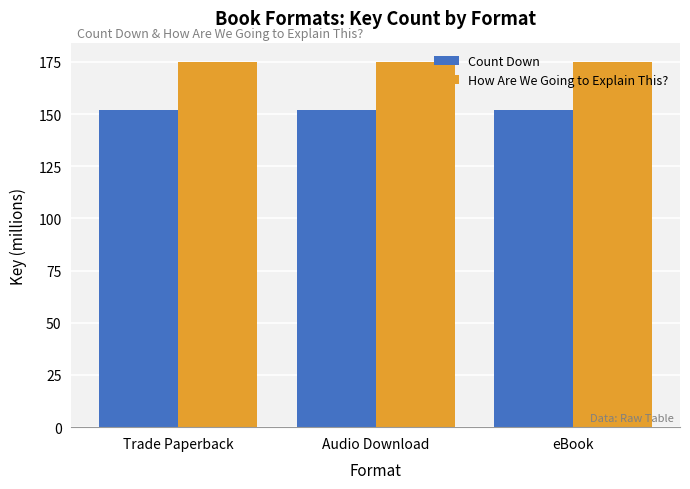

What is the total value across all series at Audio Download?

327.0